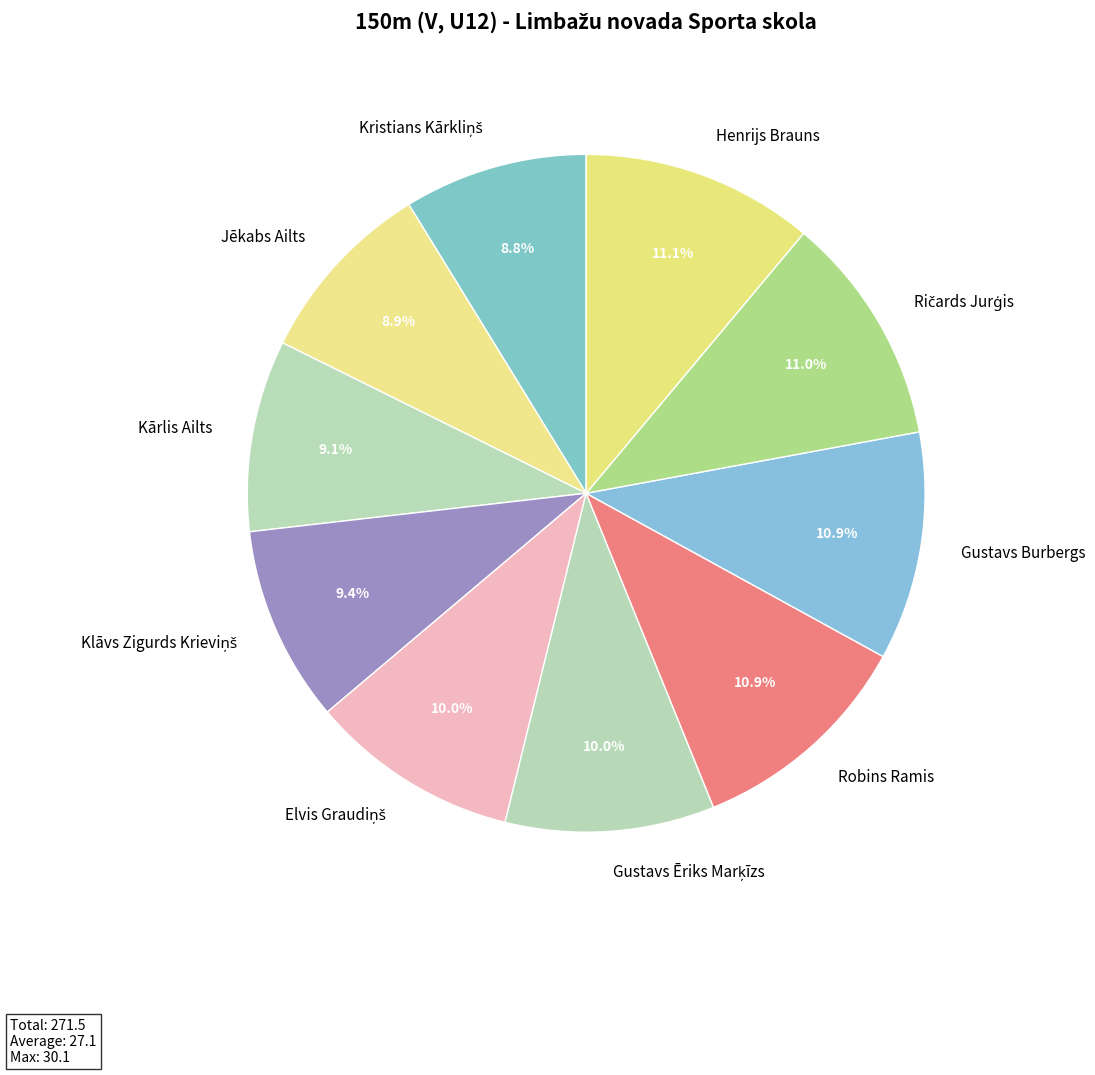

Does any single category account for the majority?

No